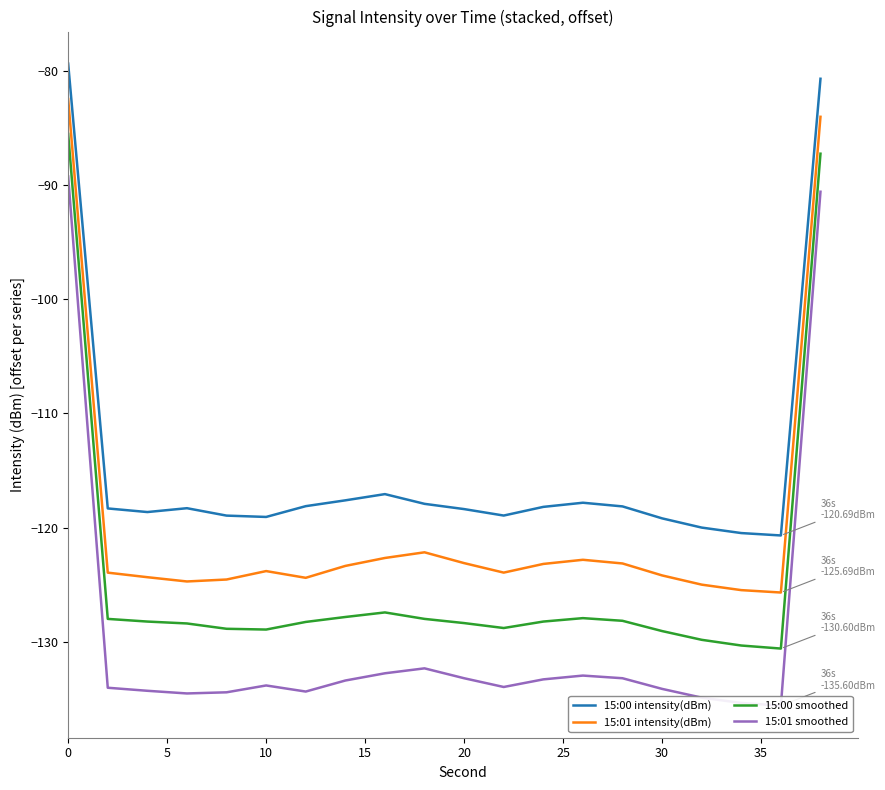

What is the difference between the maximum and minimum values in the 15:01 smoothed series?

46.4